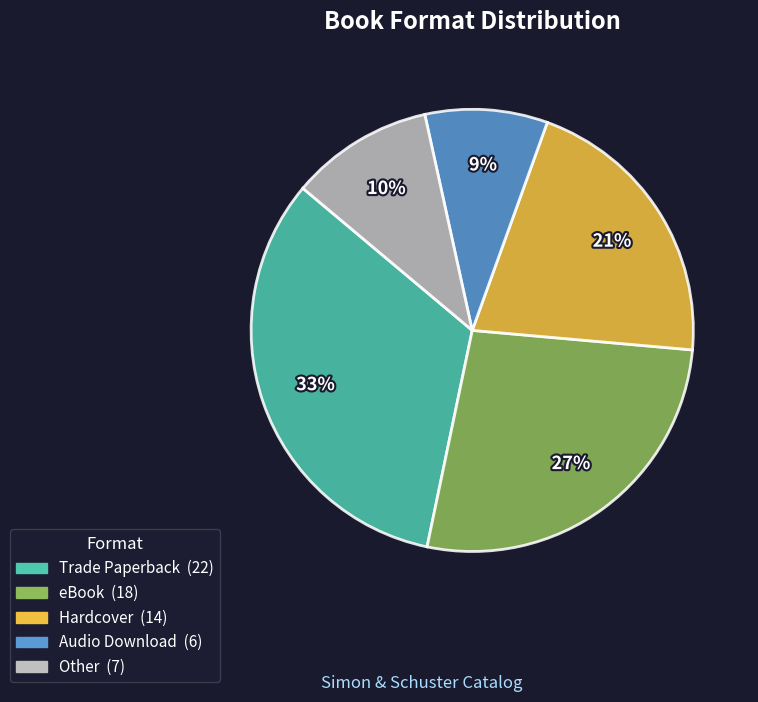

Rank the categories by value from highest to lowest.

Trade Paperback, eBook, Hardcover, Other, Audio Download